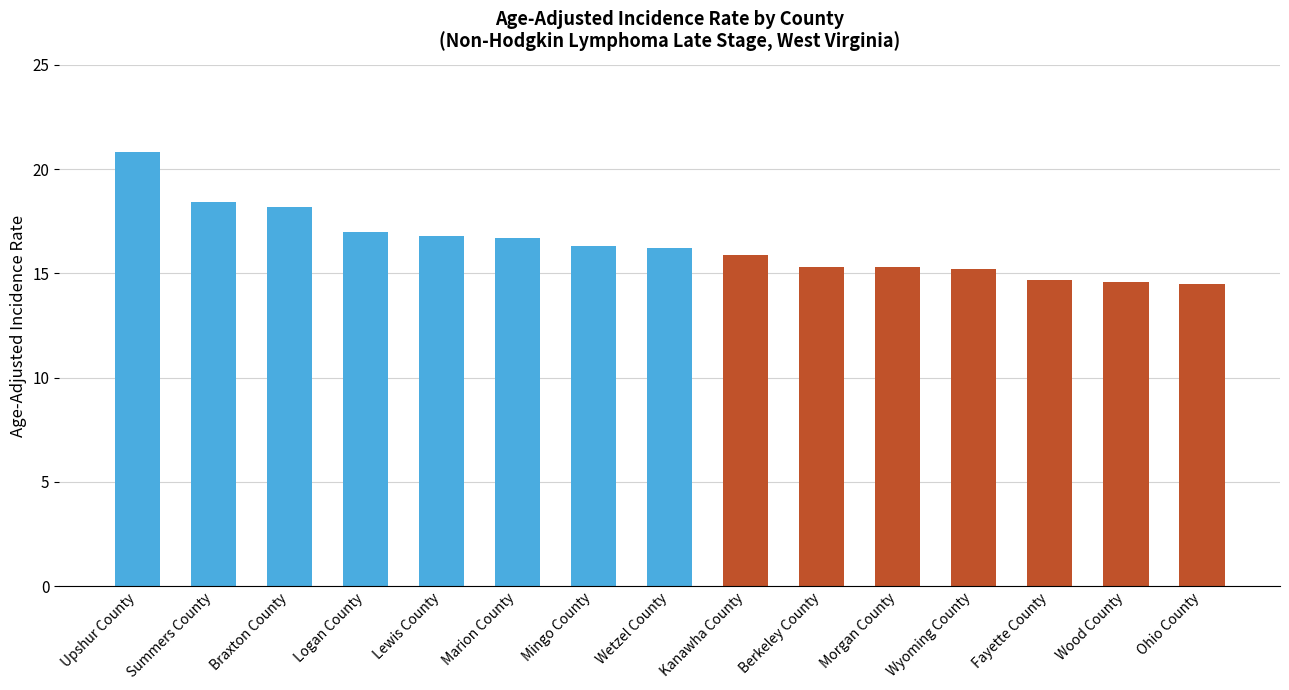

List the labels in order of value, smallest first.

Ohio County, Wood County, Fayette County, Wyoming County, Berkeley County, Morgan County, Kanawha County, Wetzel County, Mingo County, Marion County, Lewis County, Logan County, Braxton County, Summers County, Upshur County